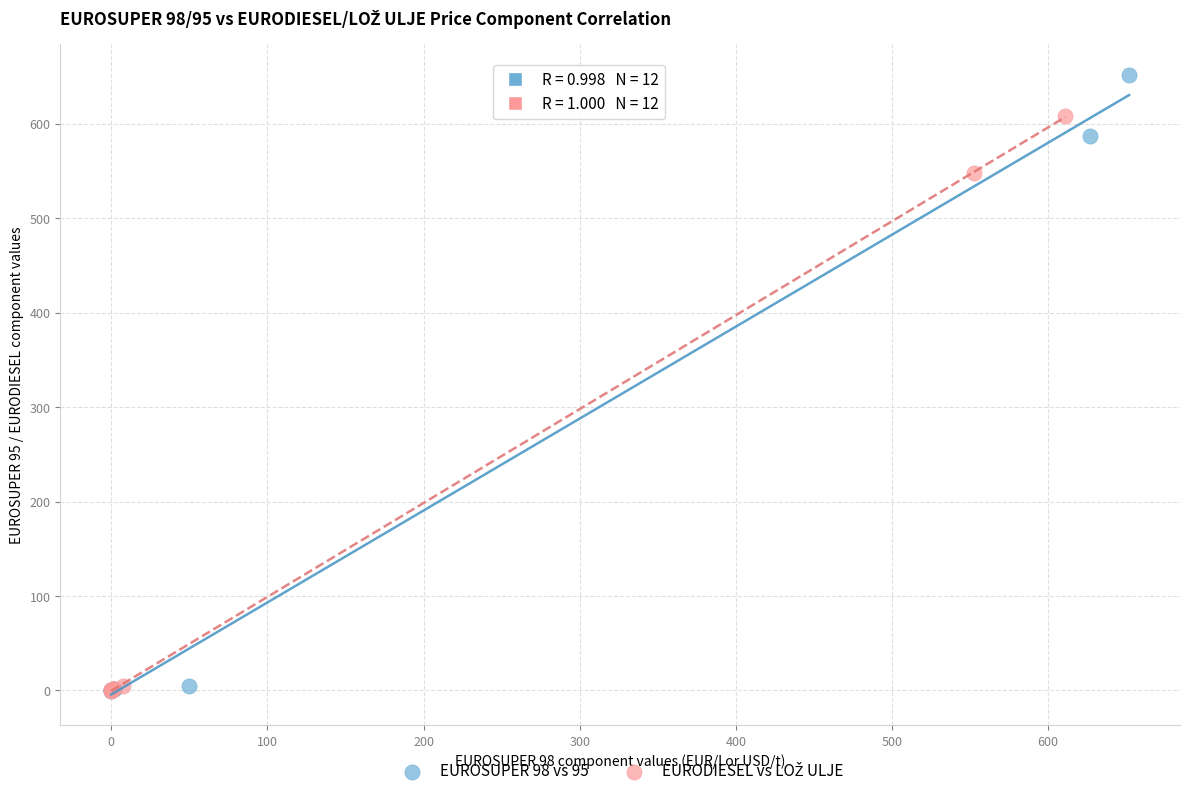

Which series contains the highest Y value?

EUROSUPER 98 vs 95